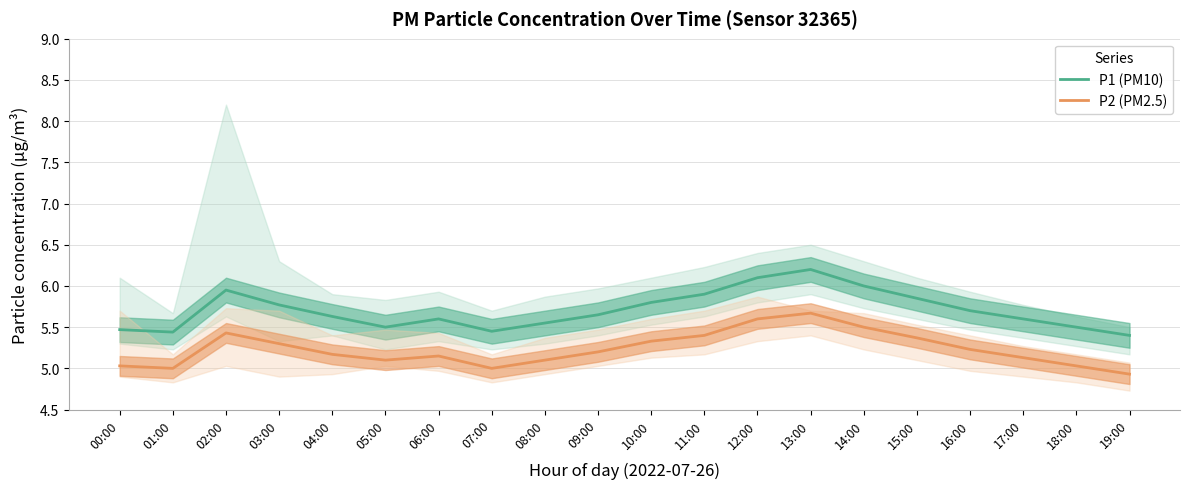

True or false: P1 (PM10) and P2 (PM2.5) cross at least once.

False